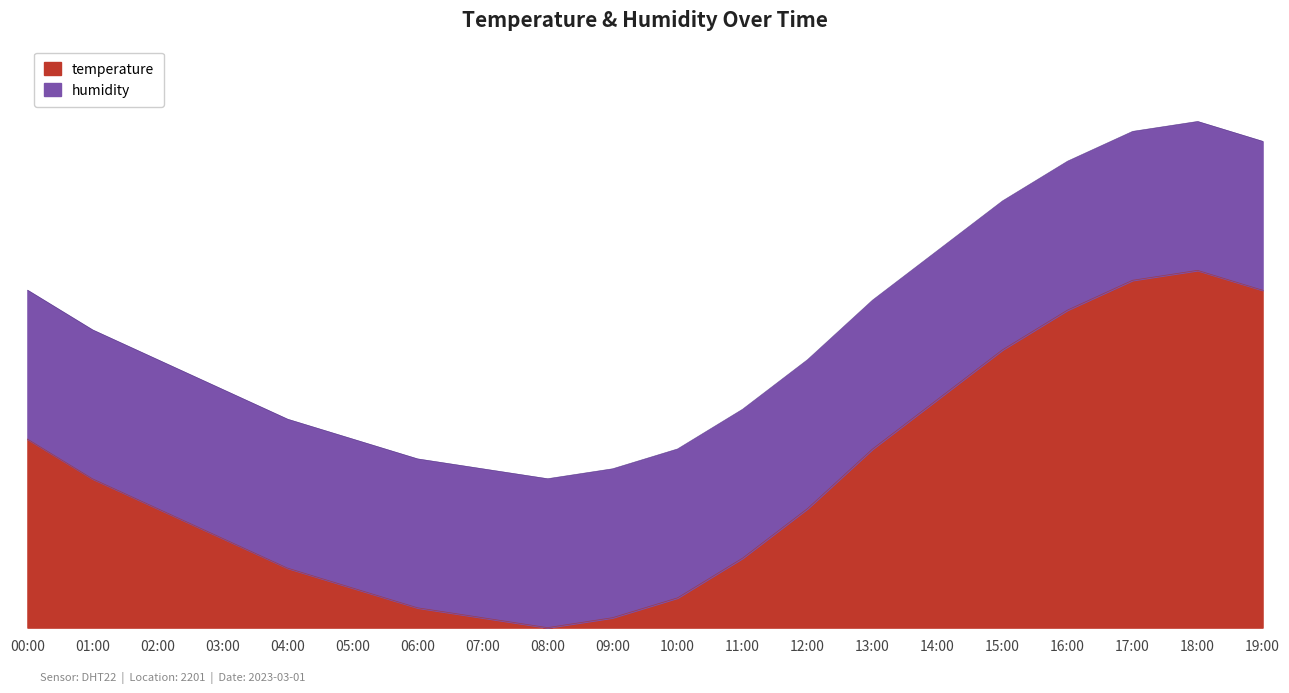

Which label corresponds to the largest value in the chart?

18:00